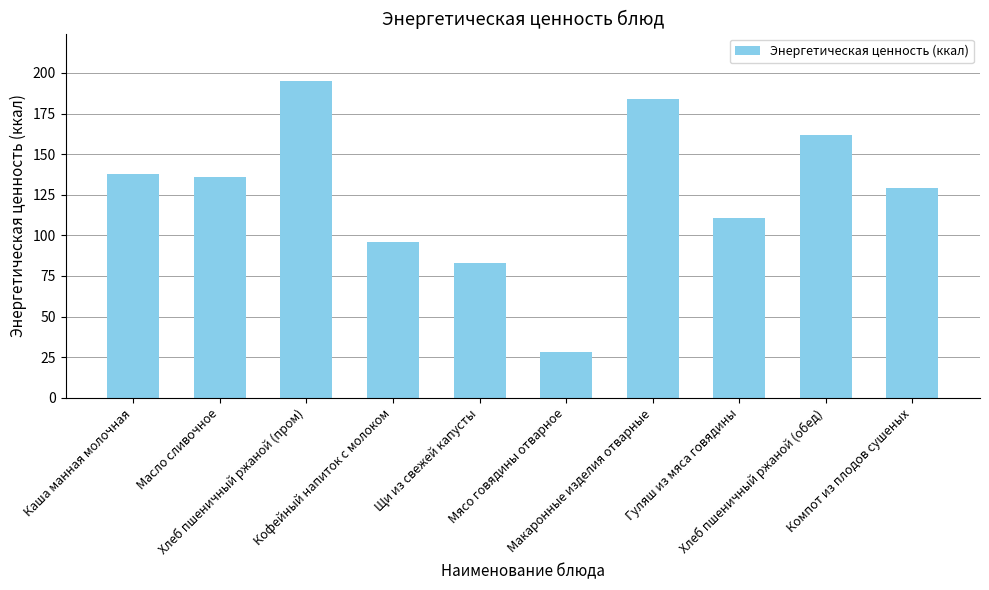

At which label is the value closest to 111?

Гуляш из мяса говядины